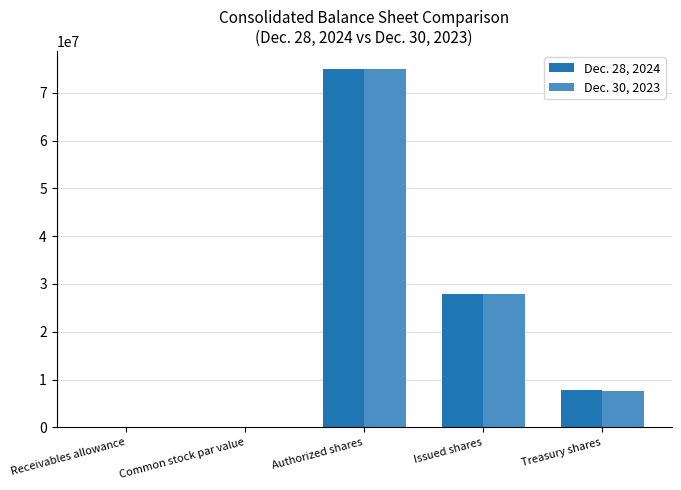

Is it true that Dec. 30, 2023 equals 5247458 at Treasury shares?

False